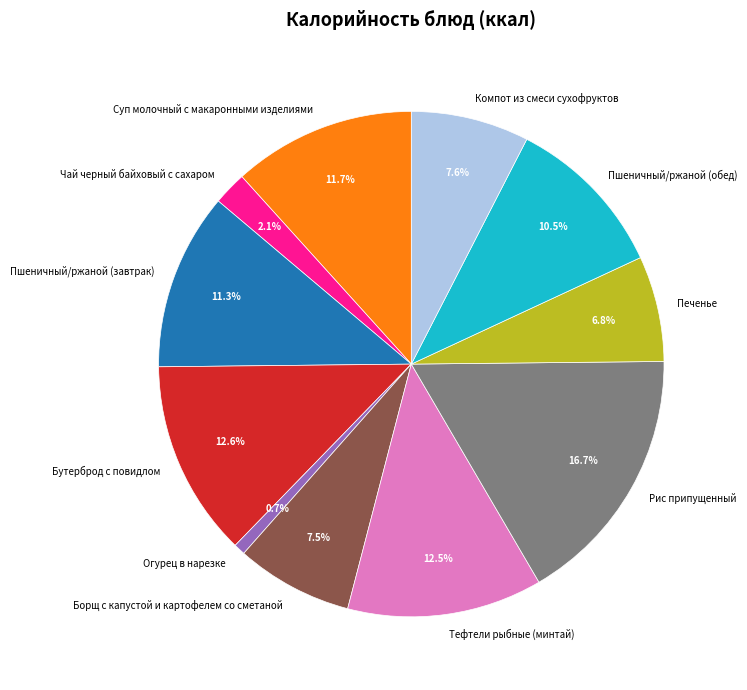

How many segments does this pie chart have?

11